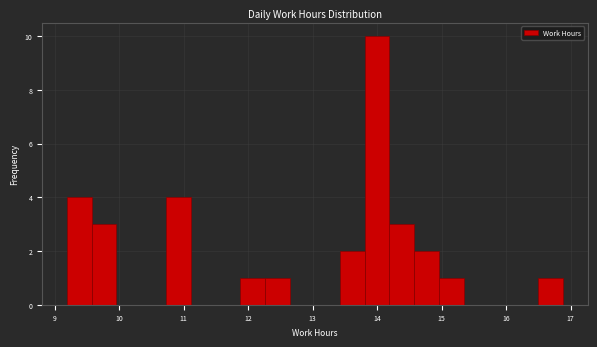

Read against the x-axis, roughly where is the centre of the tallest bar?

14.0